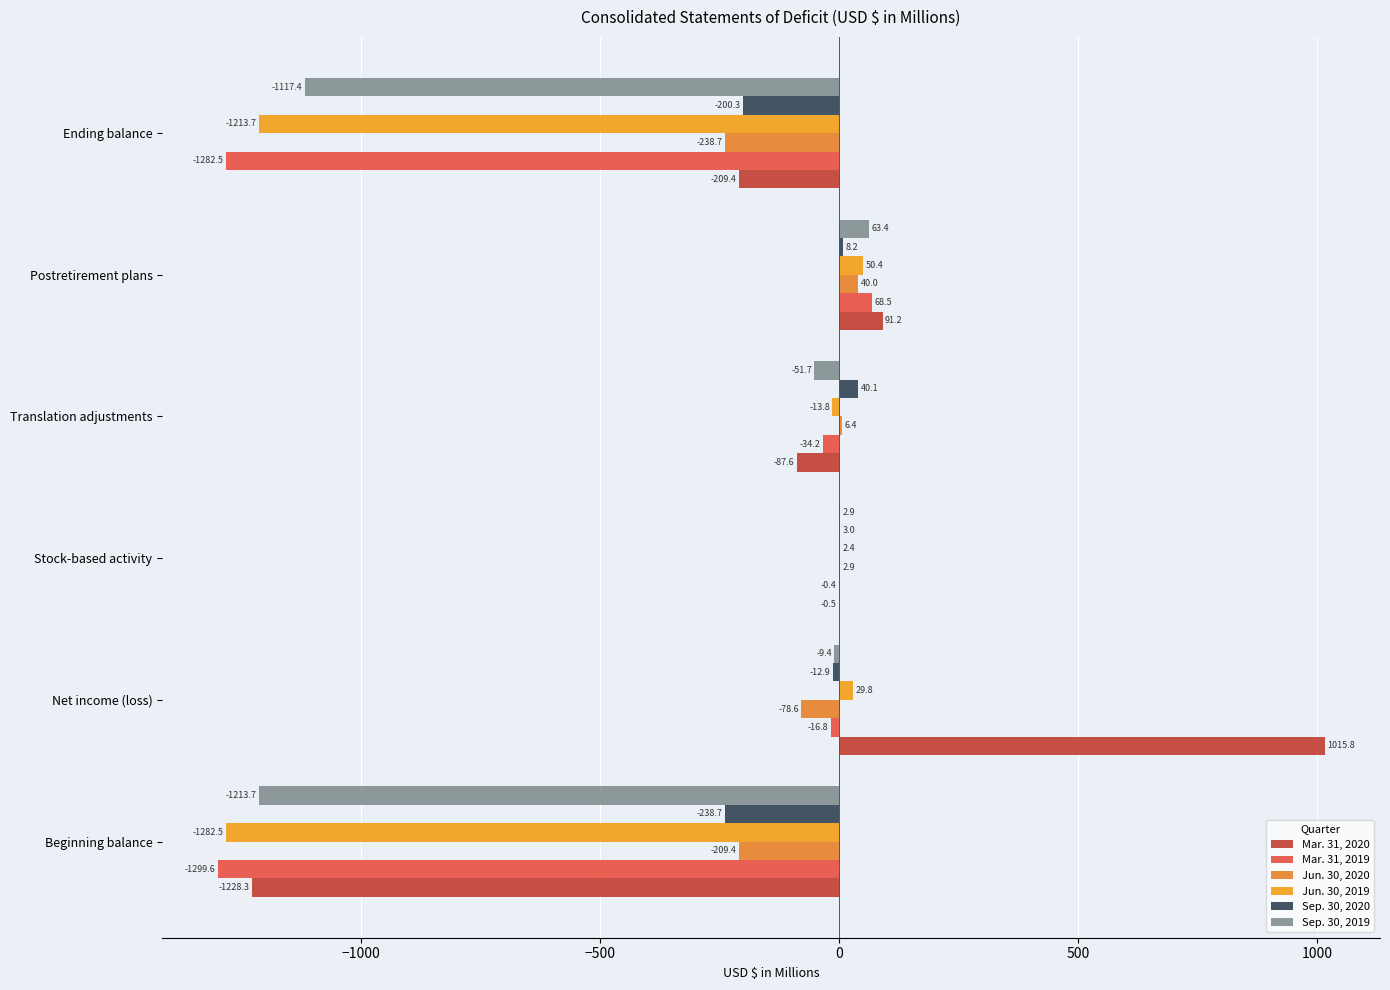

At which category is the sum across all series the highest?

Net income (loss)